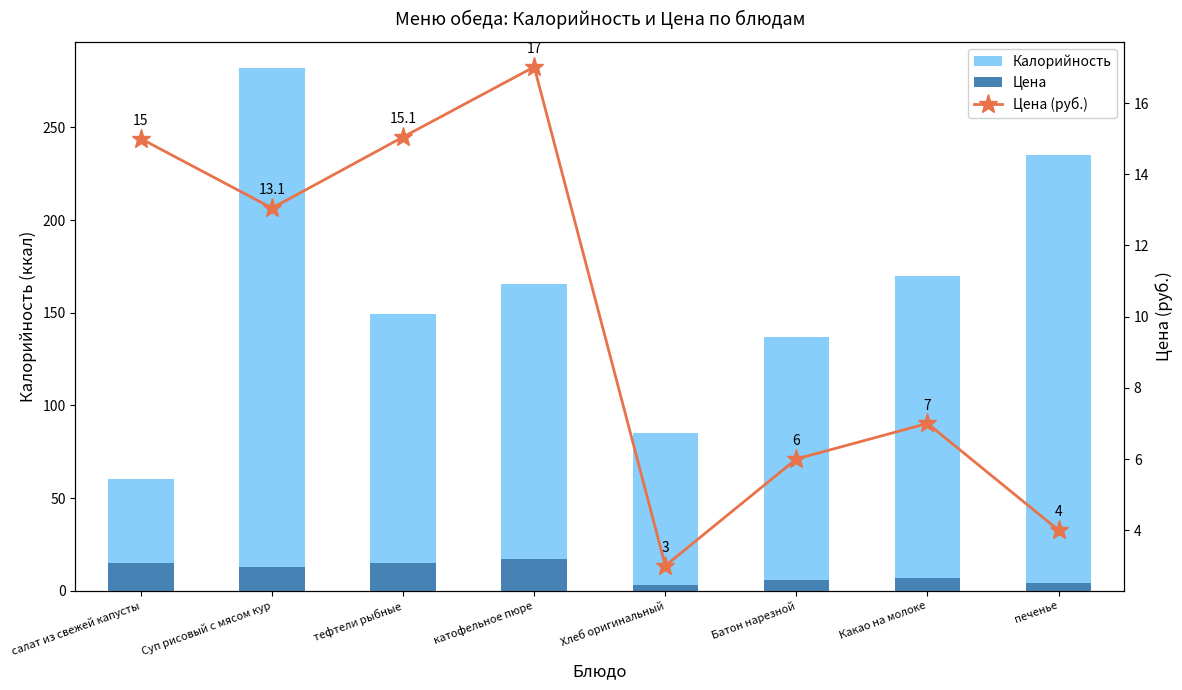

Is it true that Цена (руб.) equals 6.0 at Батон нарезной?

True